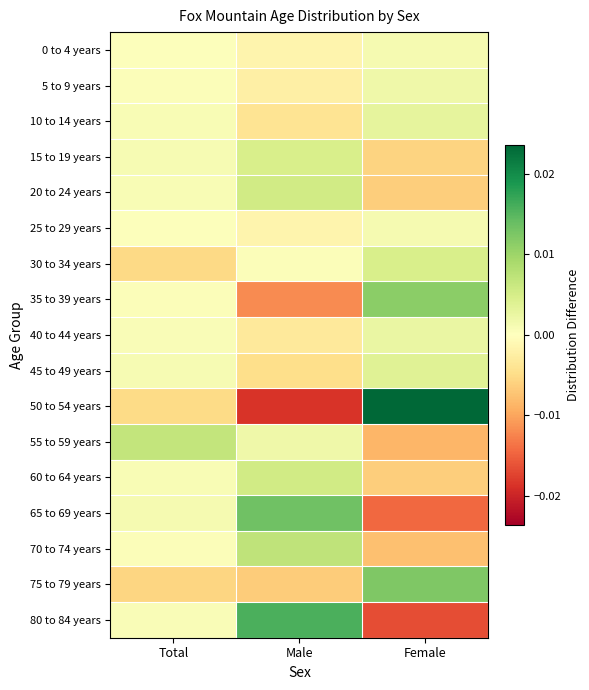

How many distinct data groups are displayed?

17